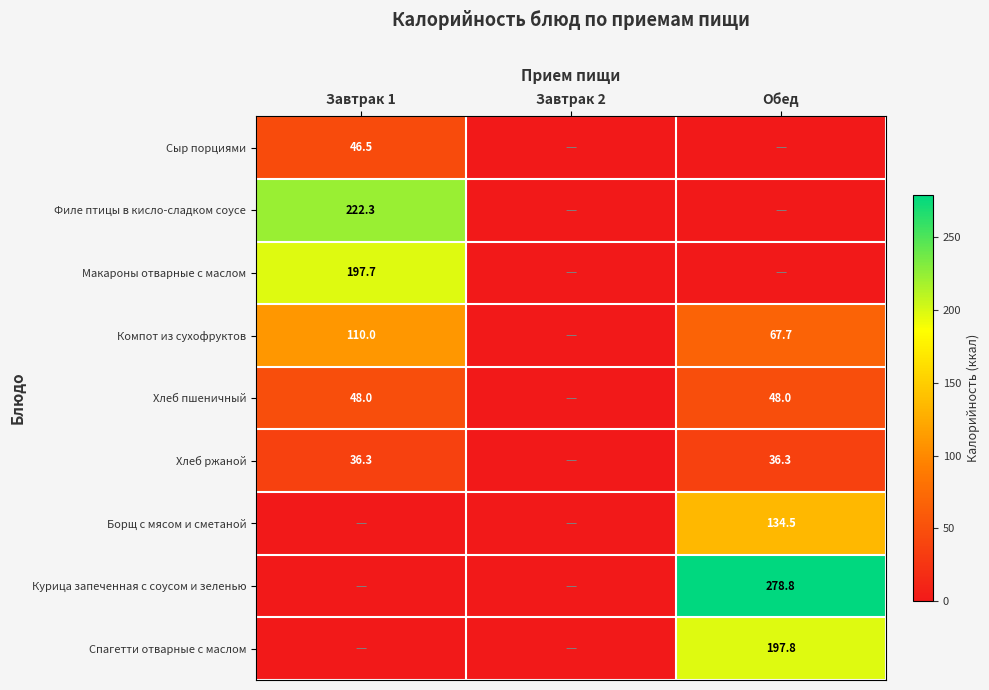

True or false: Макароны отварные с маслом has a value of 76.0 at Завтрак 1.

False